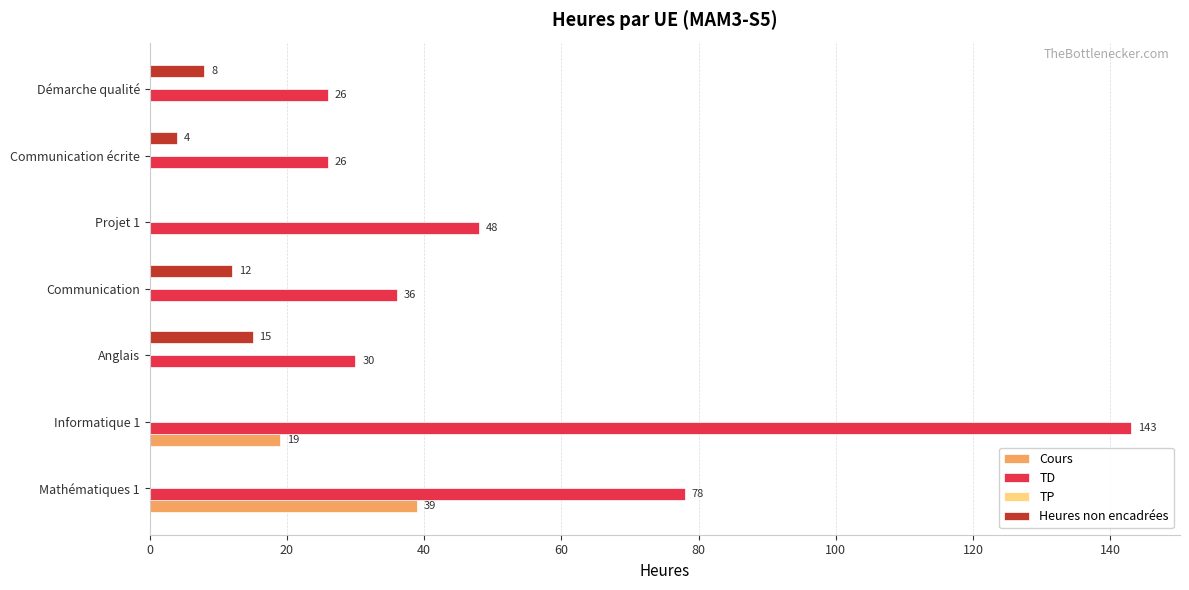

Is it true that Cours equals 0 at Communication écrite?

True